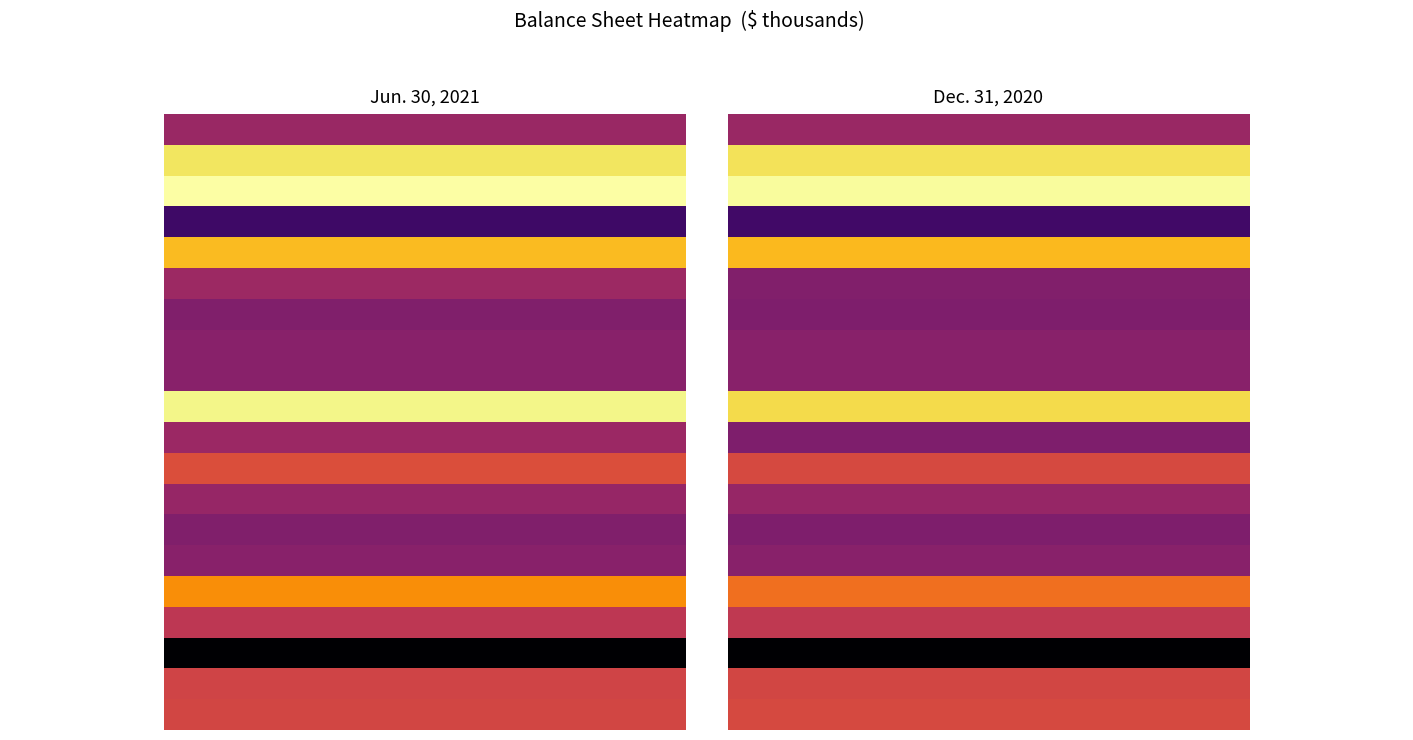

Is it true that Senior unsecured notes equals 2608189 at 1?

True